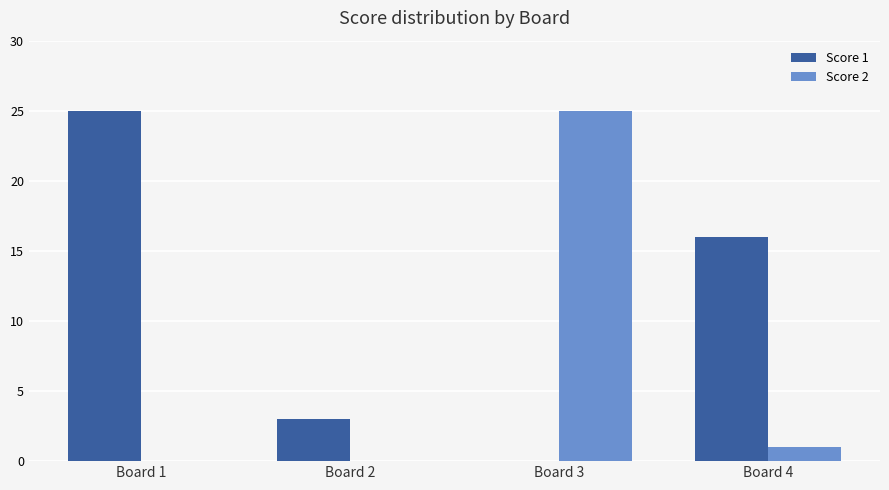

How many groups of bars are there?

4